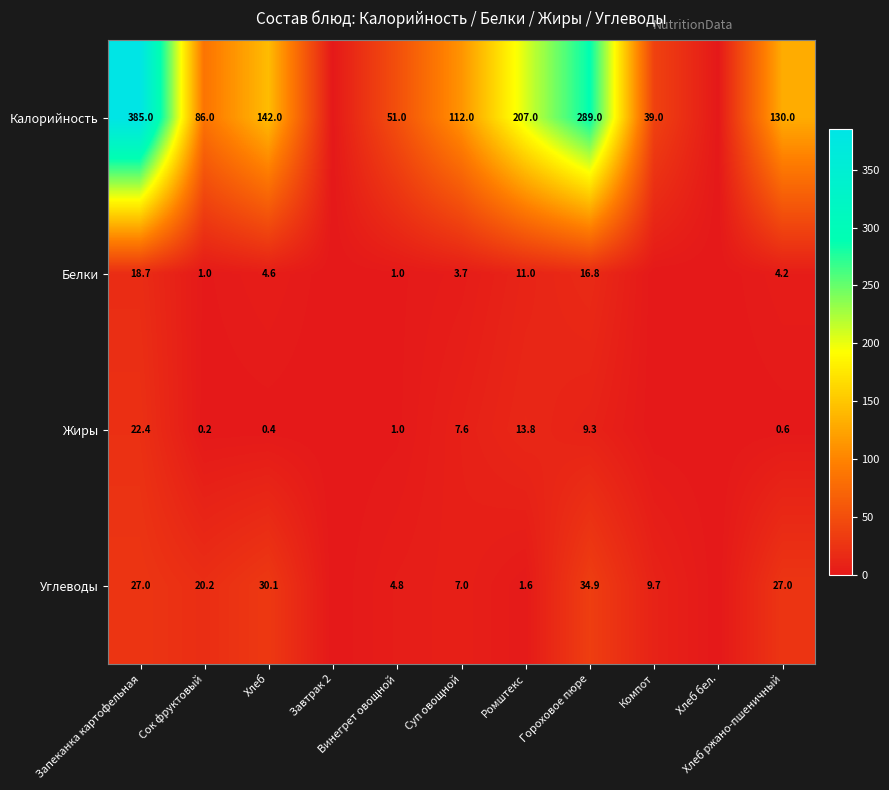

At how many categories does at least one series exceed 230?

2